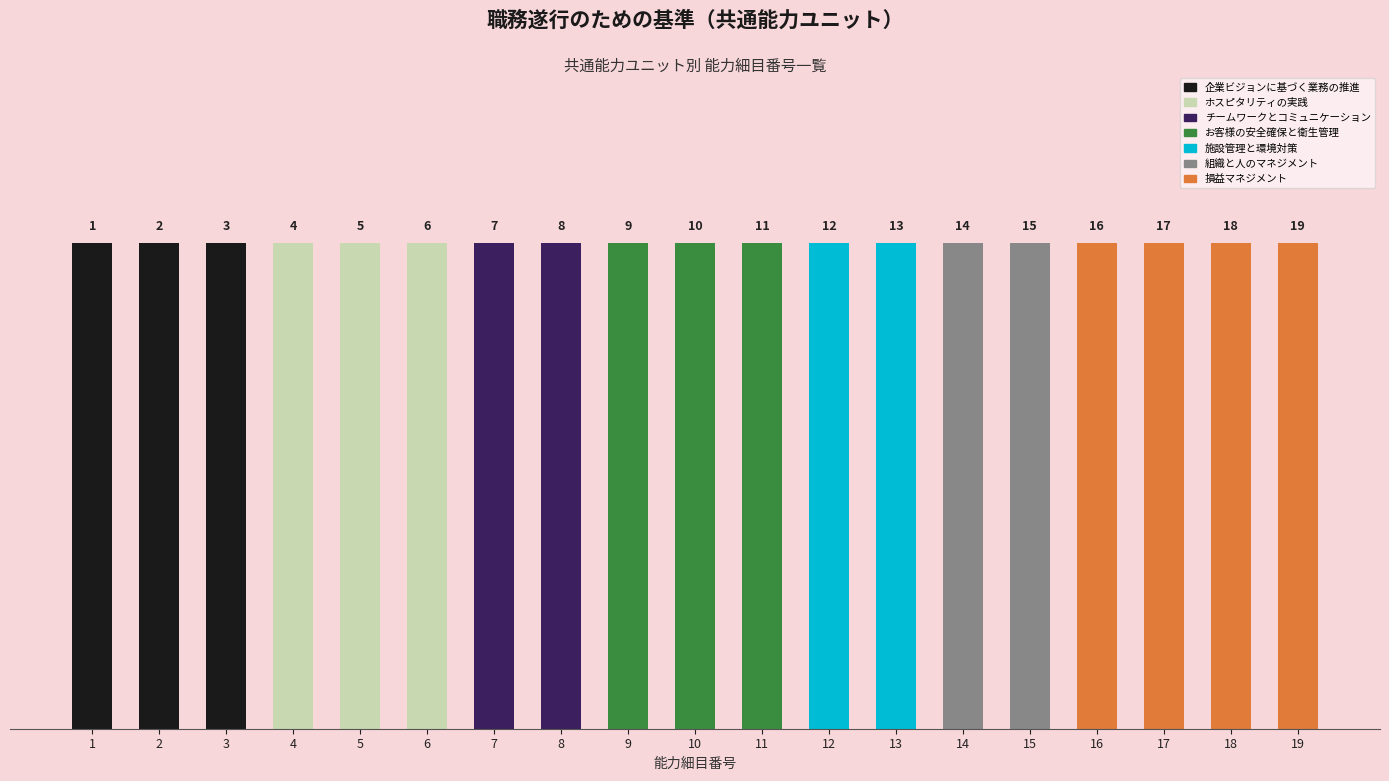

Reading right to left, list all the values displayed in this chart.

19=19	18=18	17=17	16=16	15=15	14=14	13=13	12=12	11=11	10=10	9=9	8=8	7=7	6=6	5=5	4=4	3=3	2=2	1=1